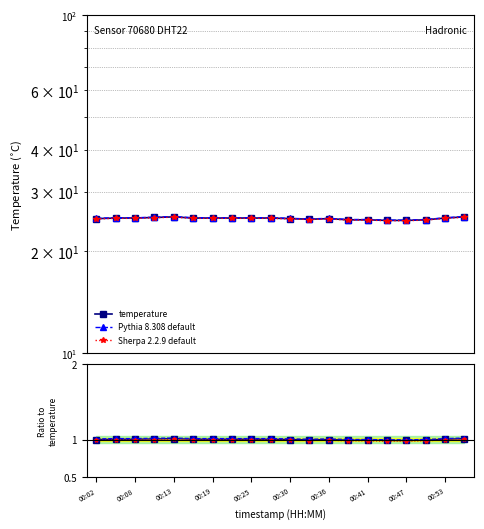

At which label is Pythia 8.308 default closest to 1?

13